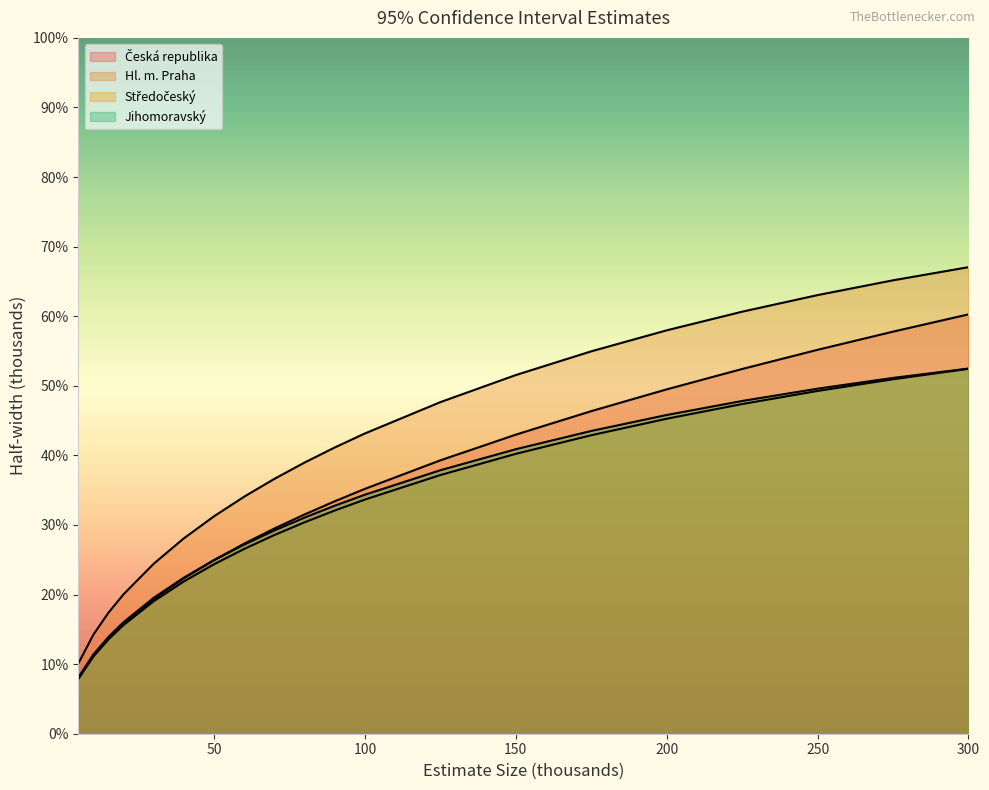

At how many categories does at least one series exceed 7?

12